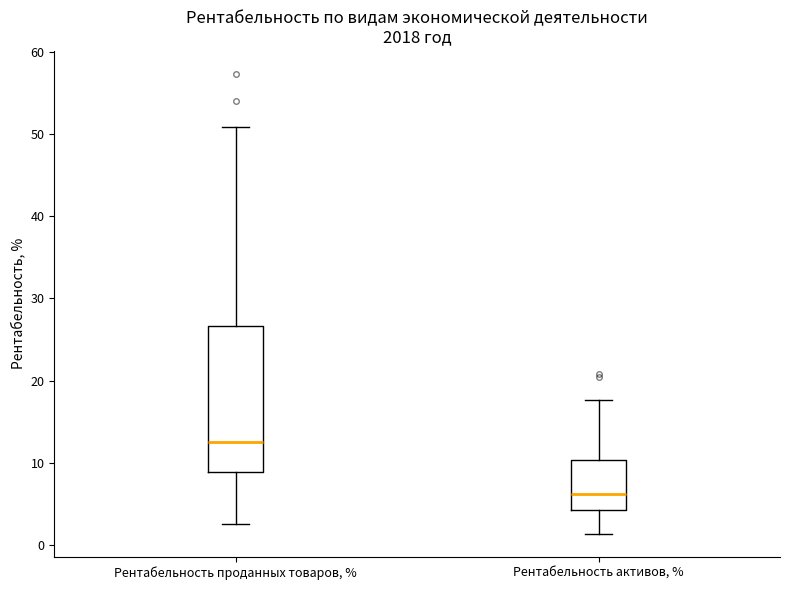

Reading left to right, transcribe this box plot: for each box, give where its median line is, the range the box spans, and where its two whiskers end, as read against the y-axis. The values are not printed on the chart, so give them approximately, as read against the axis.

Рентабельность проданных товаров, %: median 13, box 9 to 27, whiskers 3 to 51
Рентабельность активов, %: median 6, box 4 to 10, whiskers 1 to 18